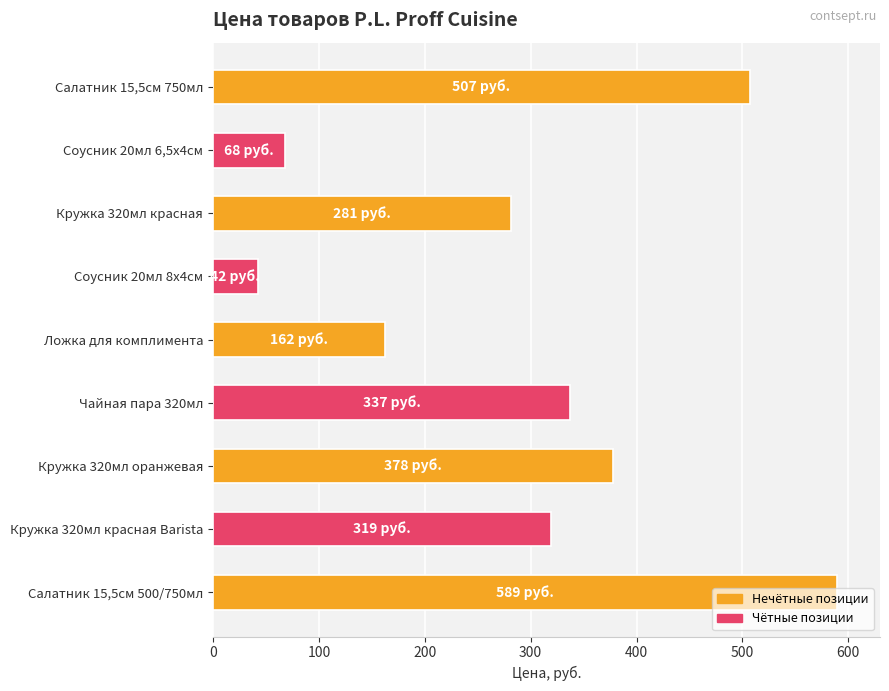

What is the label of the 8th bar from the top?

Кружка 320мл красная Barista